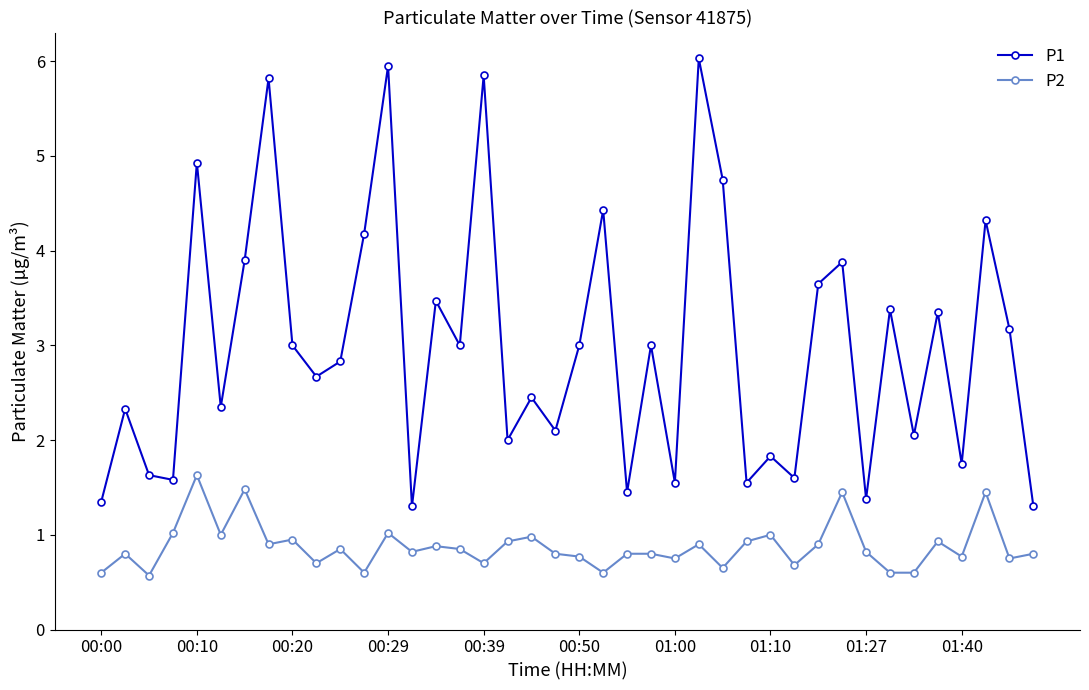

What is the minimum value for P2?

0.6